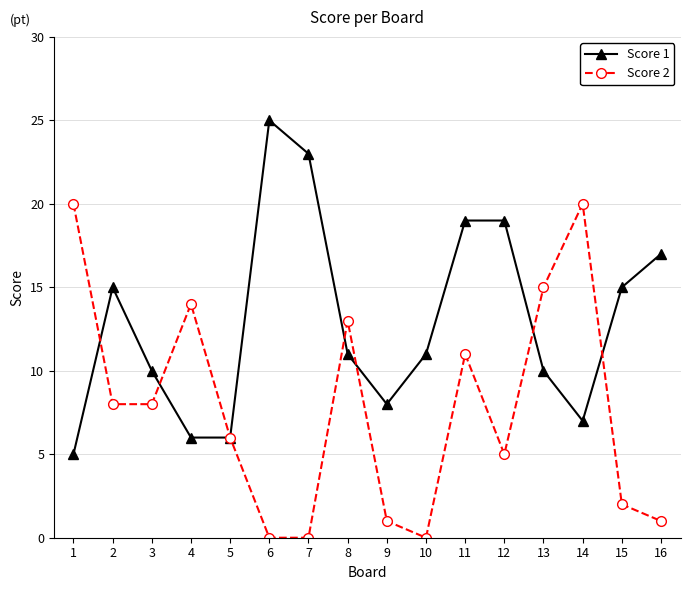

List the series in order of their overall mean, highest first.

Score 1, Score 2